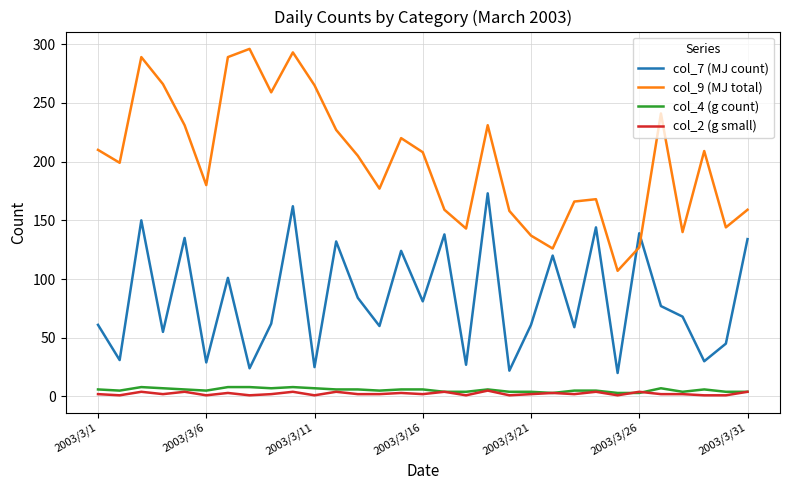

Which series has the largest total across all categories?

col_9 (MJ total)